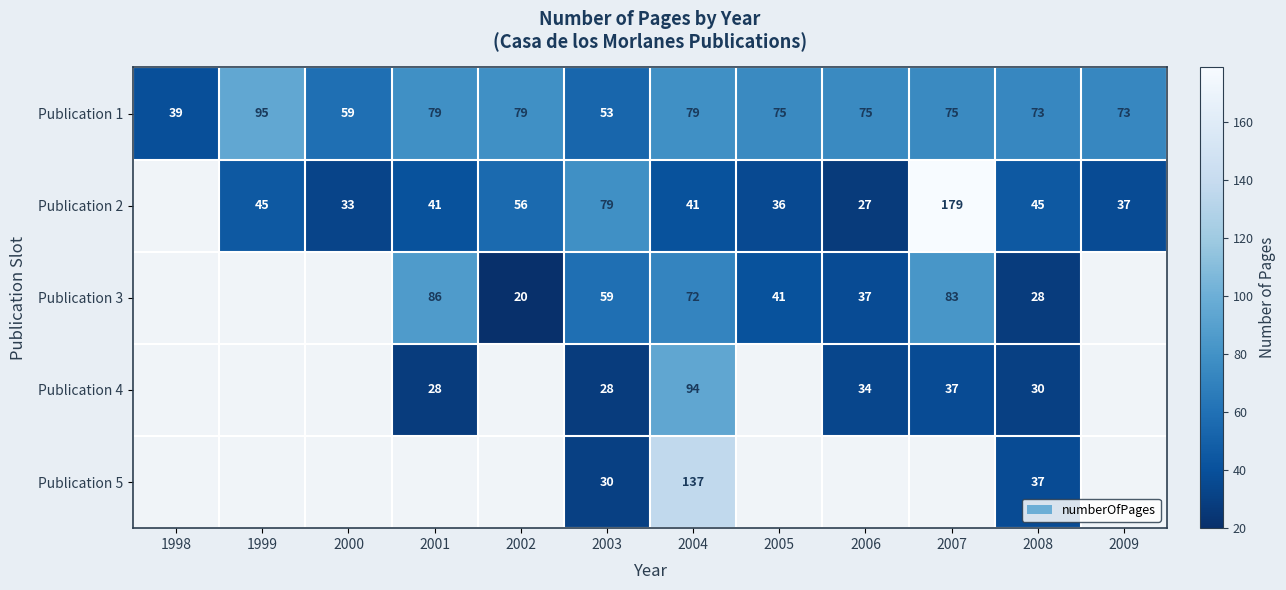

Is it true that Publication 3 equals 40 at 2003?

False